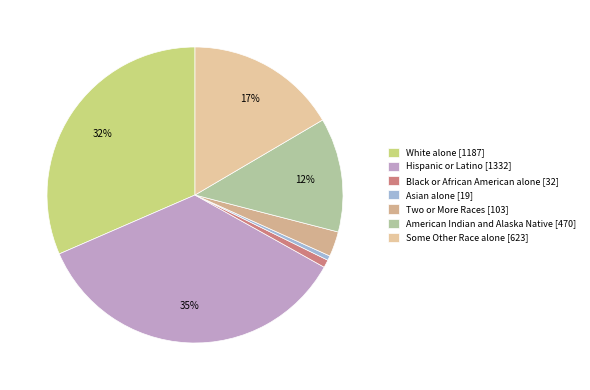

Count the number of slices in the pie.

7